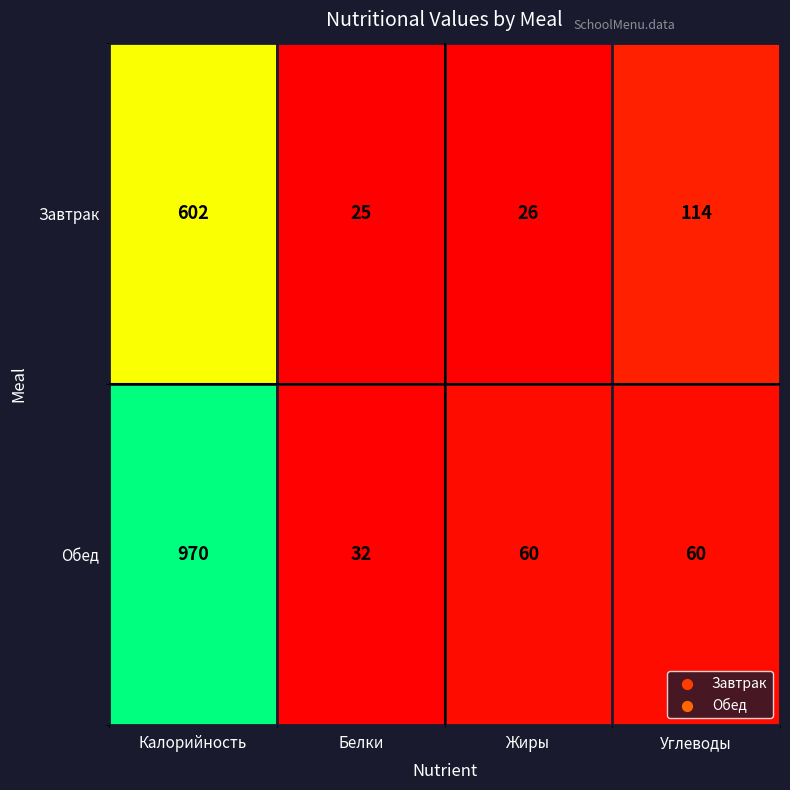

The value of Завтрак at Калорийность is 602. True or false?

True